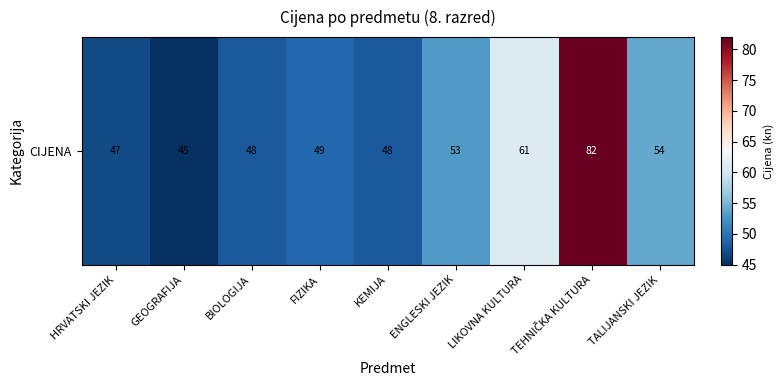

The chart shows a value of 78 at HRVATSKI JEZIK. True or false?

False